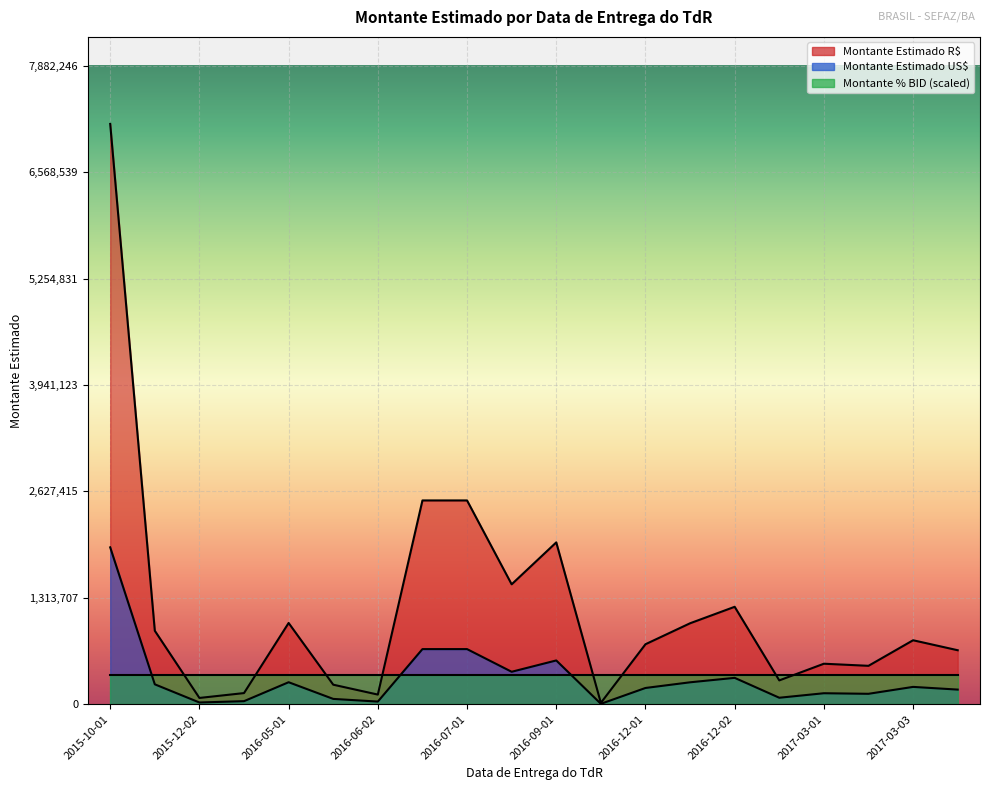

True or false: Montante Estimado US$ and Montante Estimado R$ cross at least once.

False